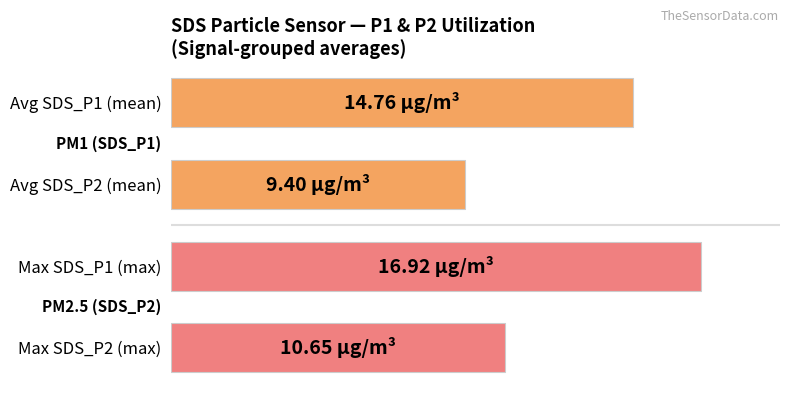

What is the difference between the second highest and second lowest values?

24.3